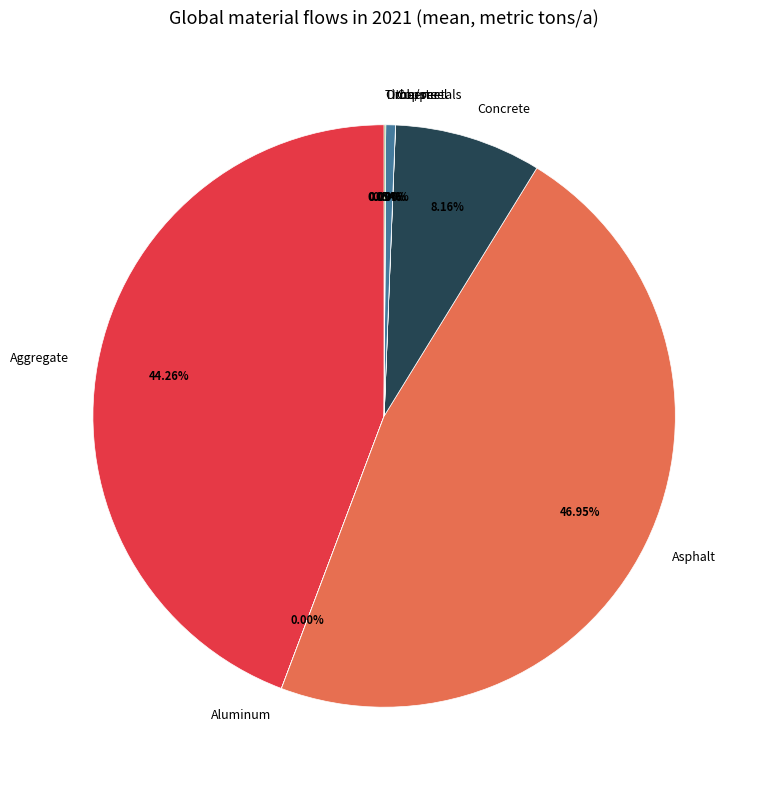

What is the ratio of the value at Aggregate to the value at Iron/steel?

82.7